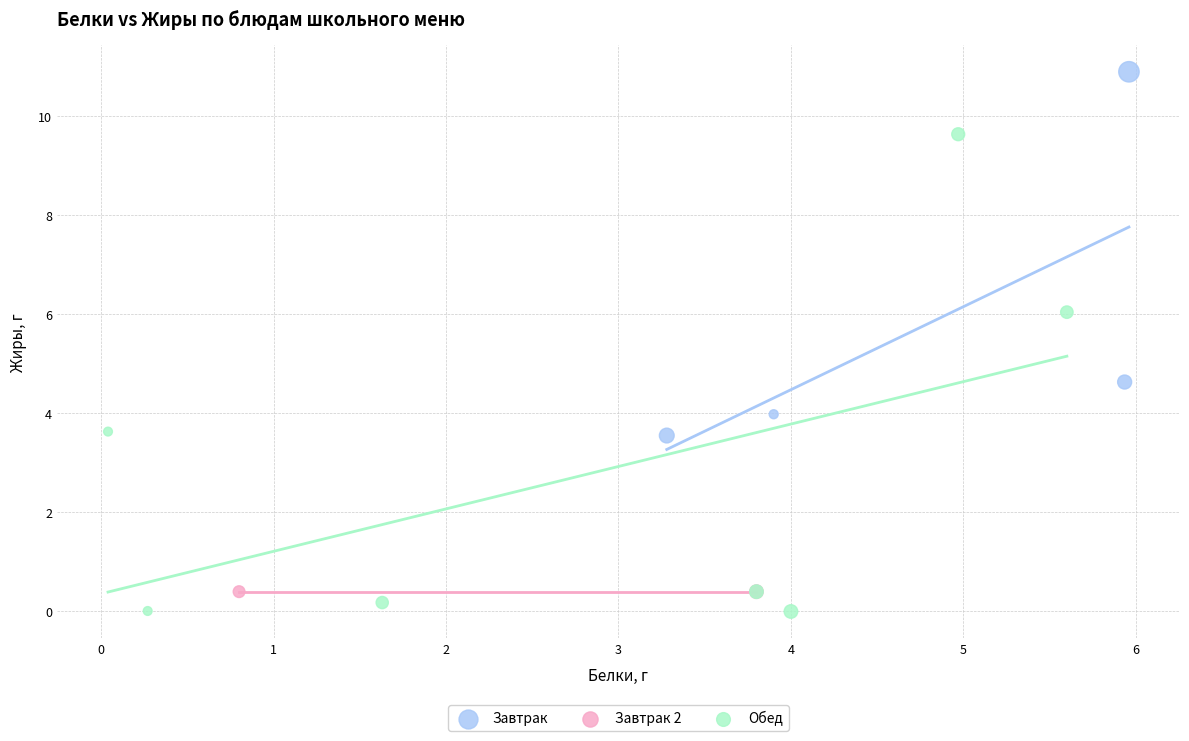

Which series reaches the maximum Y coordinate?

Завтрак